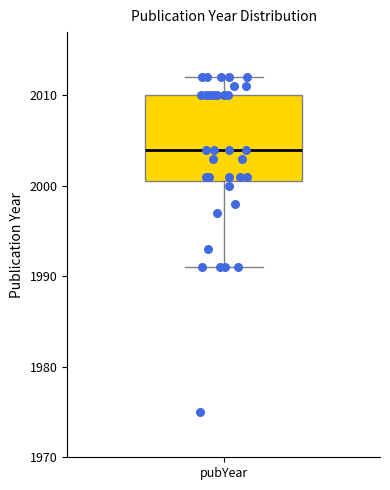

Read this box plot against the y-axis: the position of the median line, the range covered by the box, and the ends of both whiskers. The values are not printed on the chart, so give them approximately, as read against the axis.

median 2004, box 2001 to 2010, whiskers 1991 to 2012